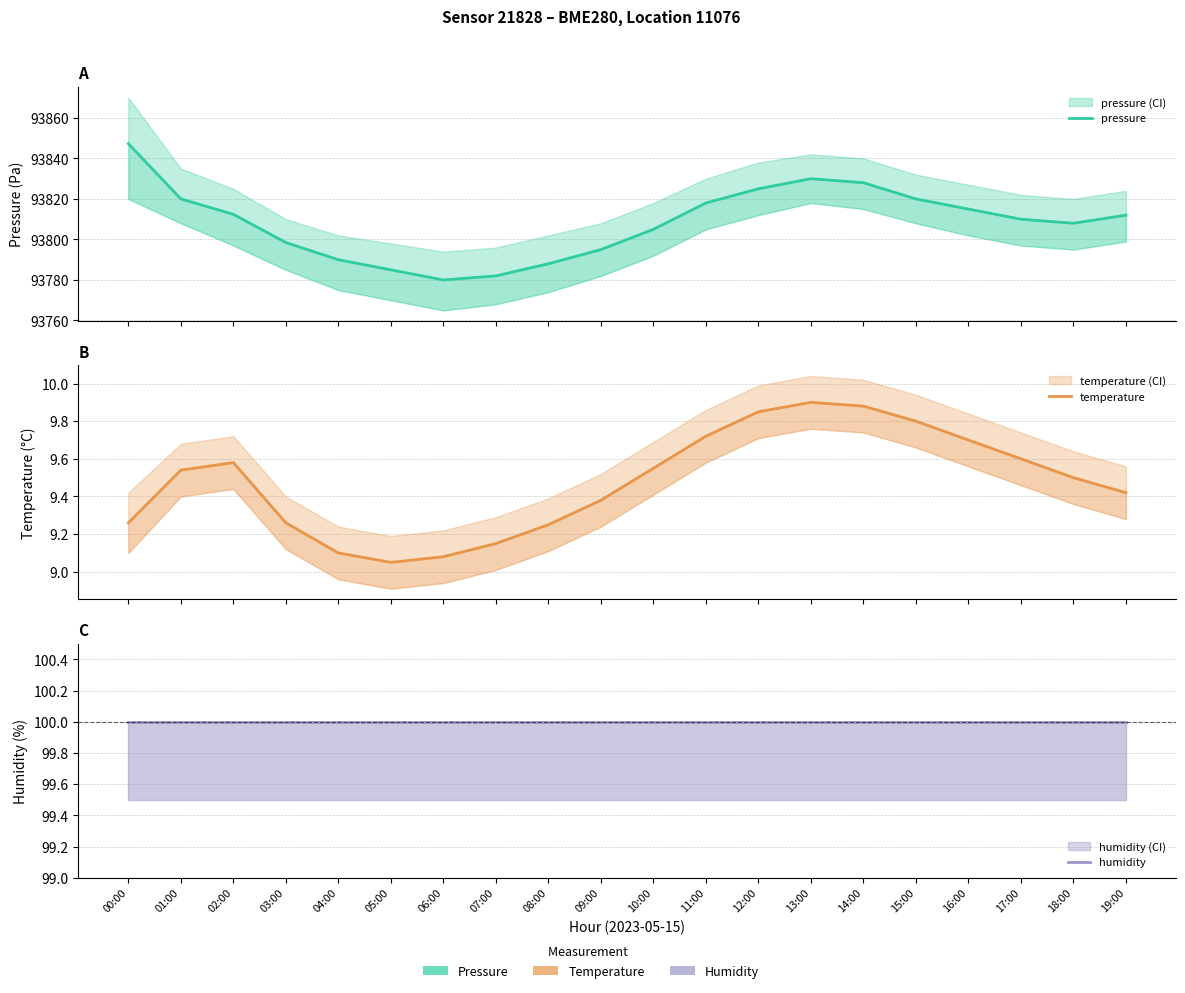

The value of humidity at 15:00 is 100.0. True or false?

True